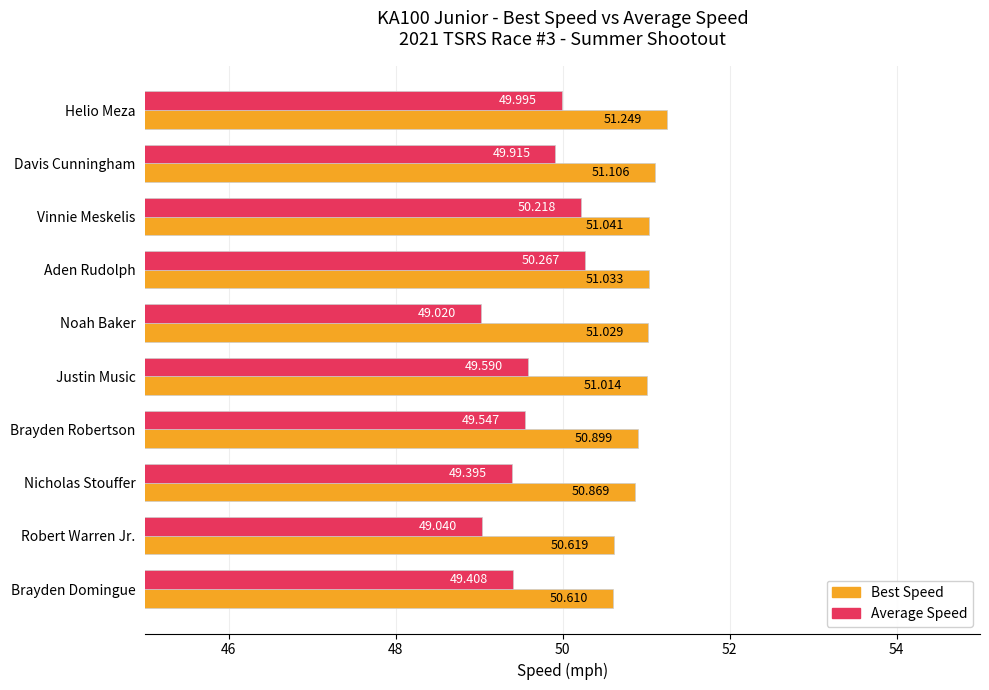

Rank the series by their average value, from lowest to highest.

Average Speed, Best Speed